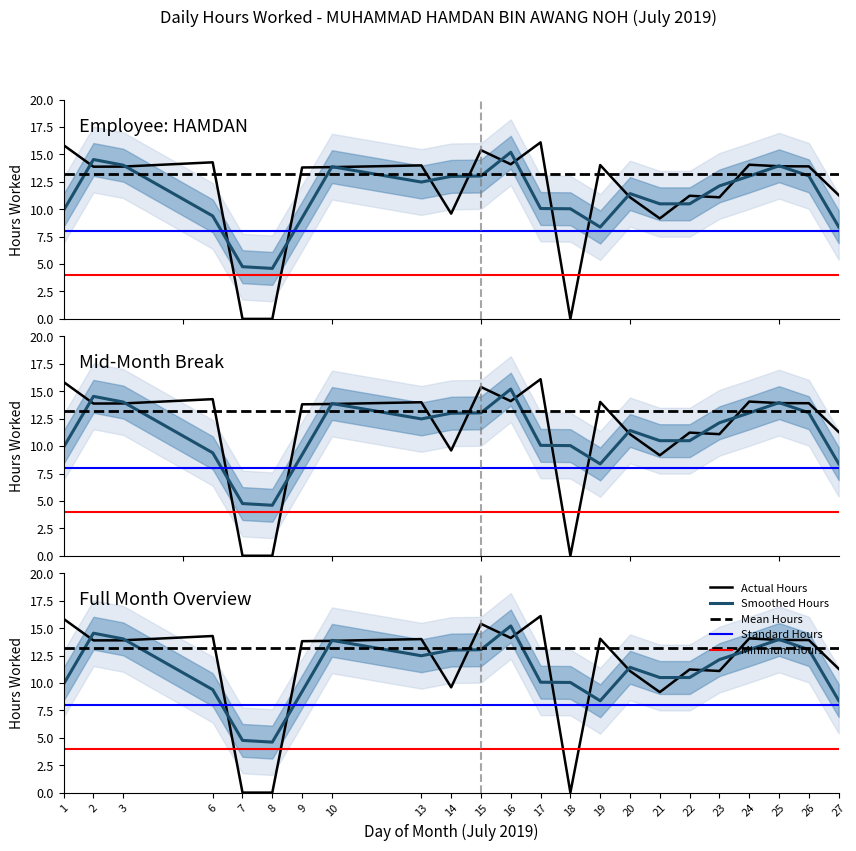

Reading left to right, extract all data points from this chart.

15.8	13.9	13.9	14.3	0.0	0.0	13.8	13.8	14.0	9.6	15.4	14.1	16.1	0.0	14.0	11.1	9.2	11.2	11.1	14.1	13.9	13.9	11.3